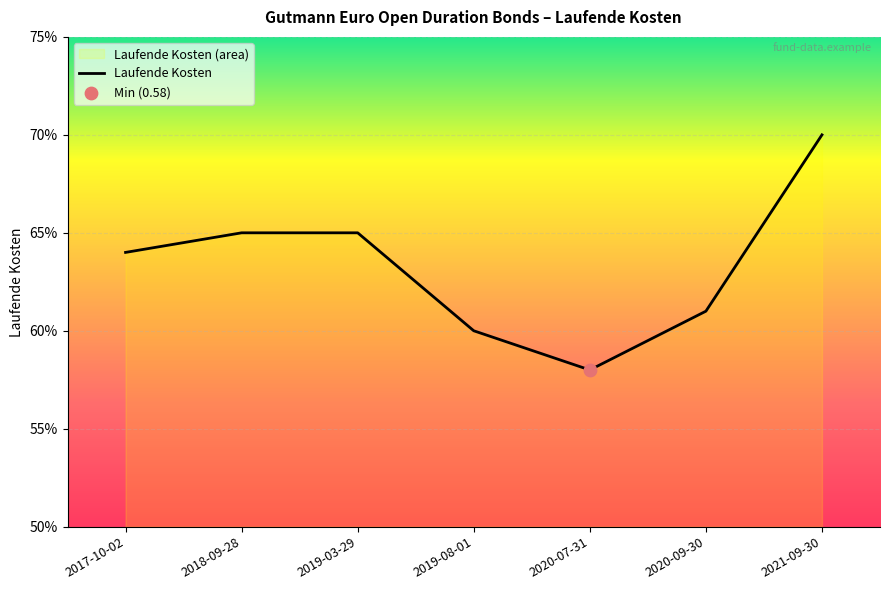

Which has a higher value, 2020-07-31 or 2021-09-30?

2021-09-30